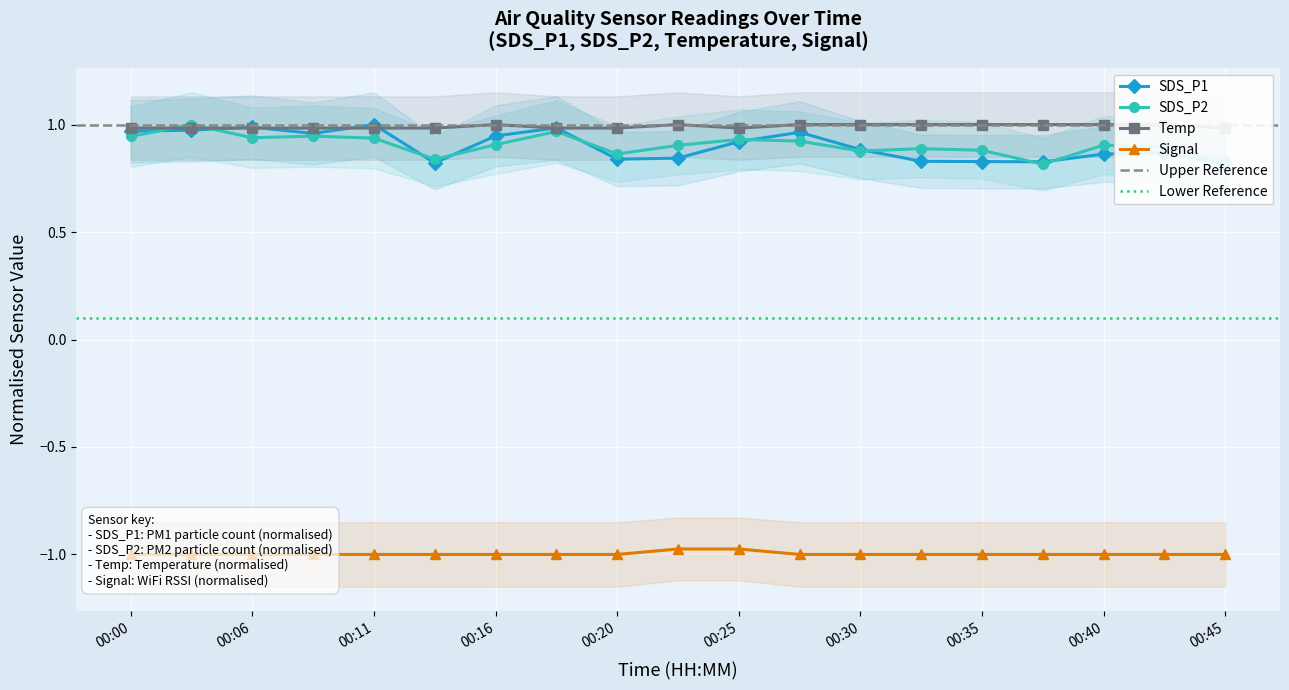

What is the total value across all series at 00:35?

1.7